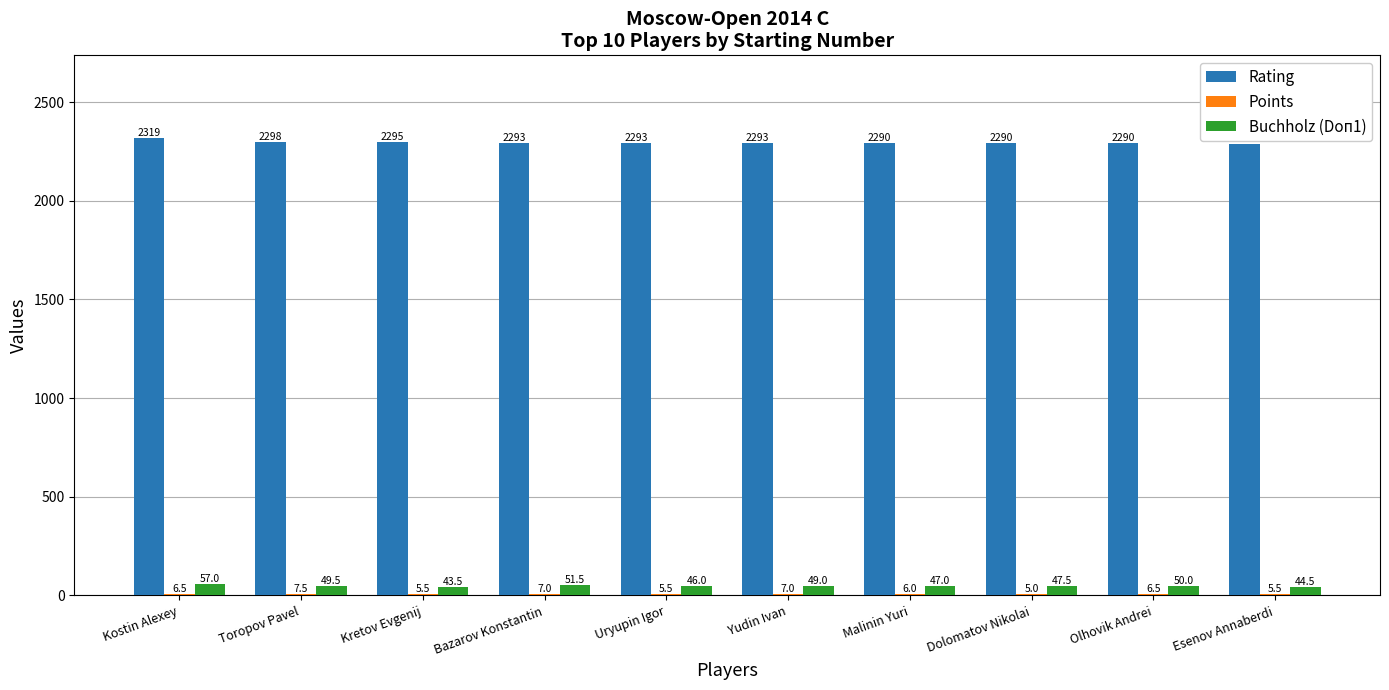

Are the bars horizontal?

No